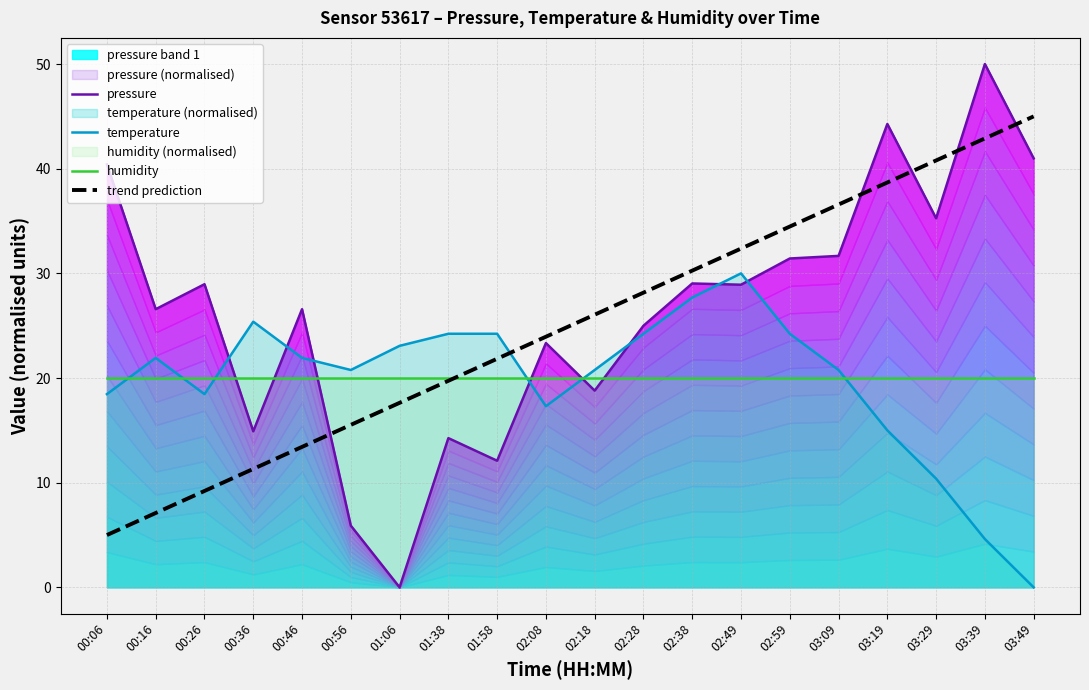

What is the average value of the trend prediction series?

25.0